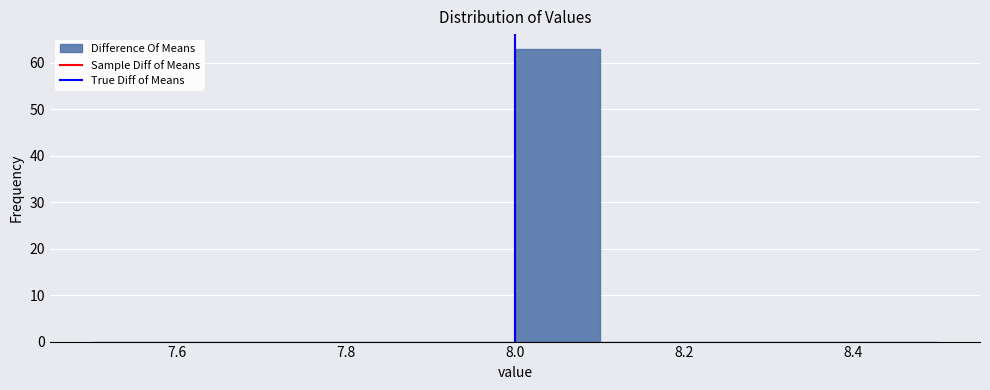

Reading left to right, list every bar in this chart as the range it spans on the x-axis followed by its height. The values are not printed on the chart, so give them approximately, as read against the axis.

7.5 to 7.6: 0
7.6 to 7.7: 0
7.7 to 7.8: 0
7.8 to 7.9: 0
7.9 to 8.0: 0
8.0 to 8.1: 63
8.1 to 8.2: 0
8.2 to 8.3: 0
8.3 to 8.4: 0
8.4 to 8.5: 0